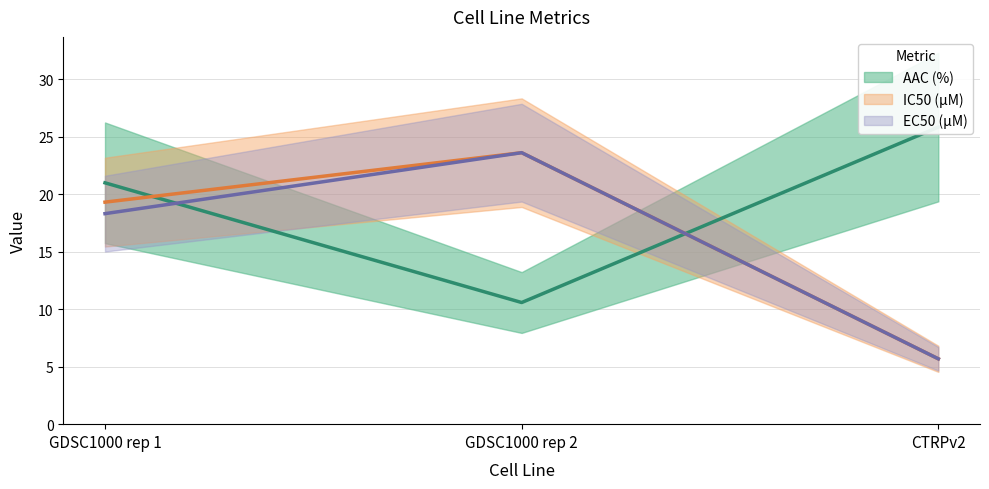

How many data points does each series have?

3